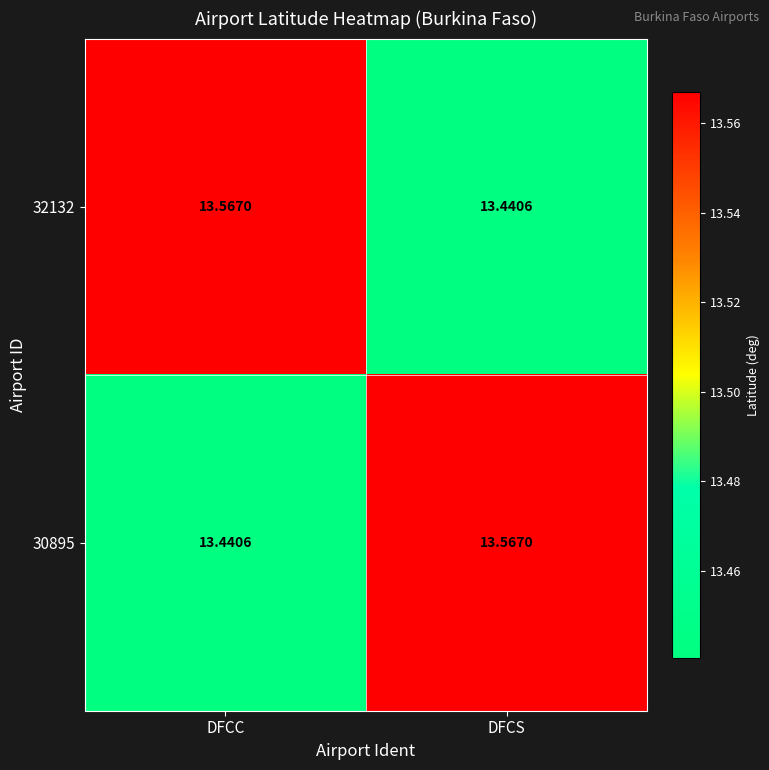

Is the value of 30895 at DFCC greater than the value of 32132 at DFCC?

No